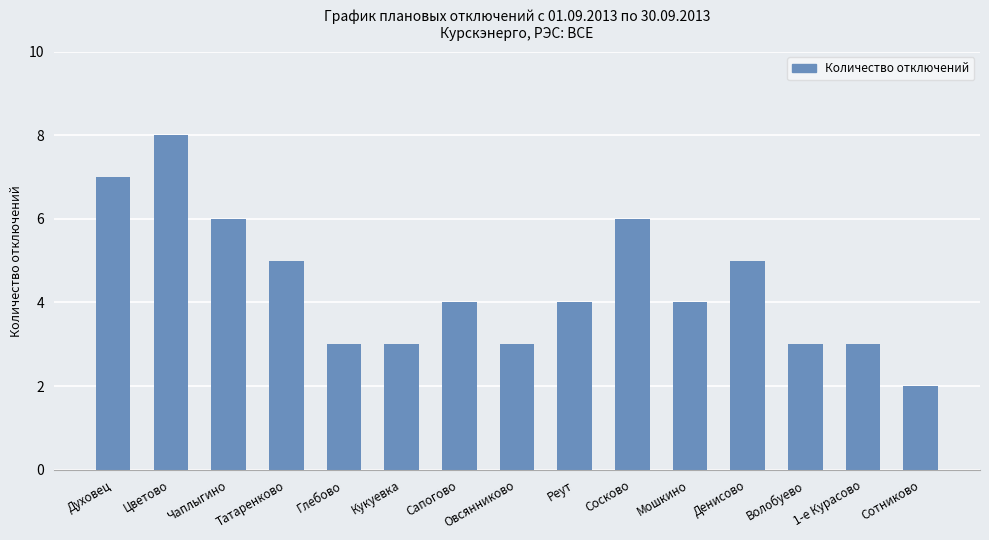

Count the number of categories in the chart.

15